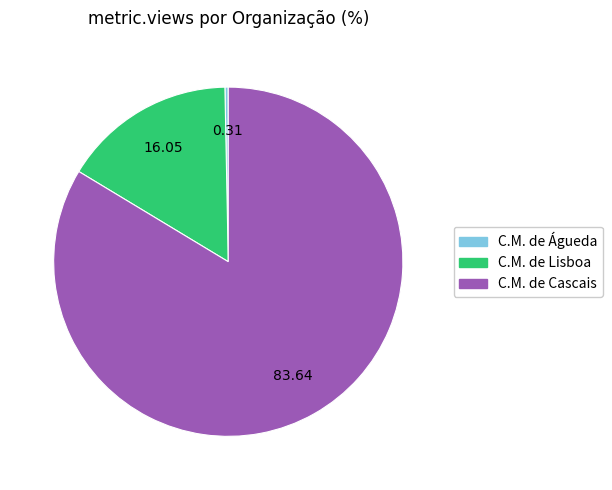

Is there any slice that represents more than half of the pie?

Yes